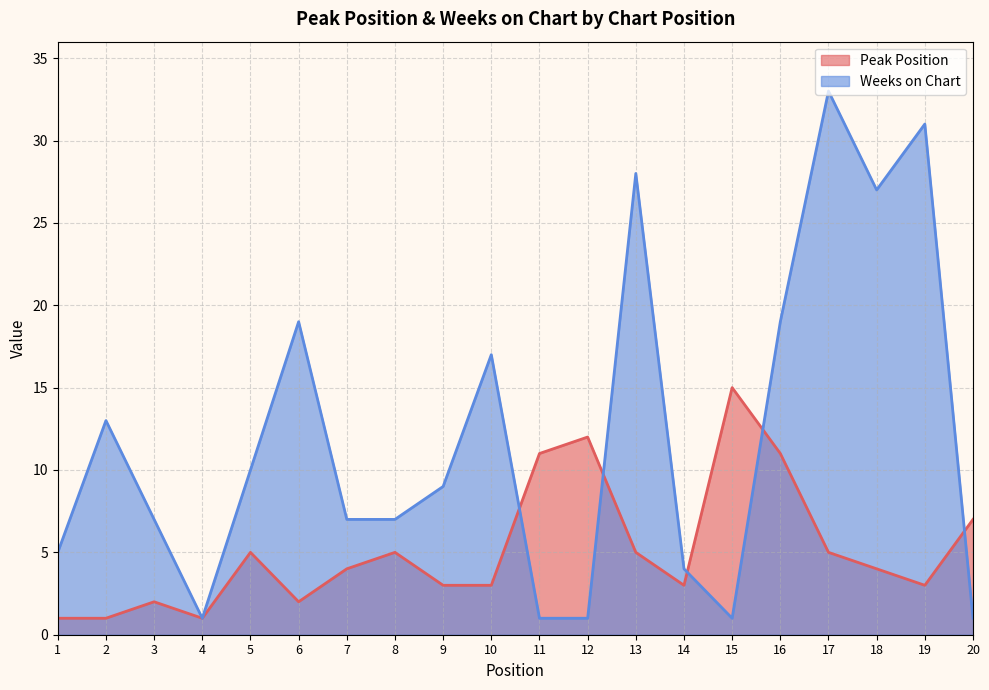

What is the sum of all Weeks on Chart values?

241